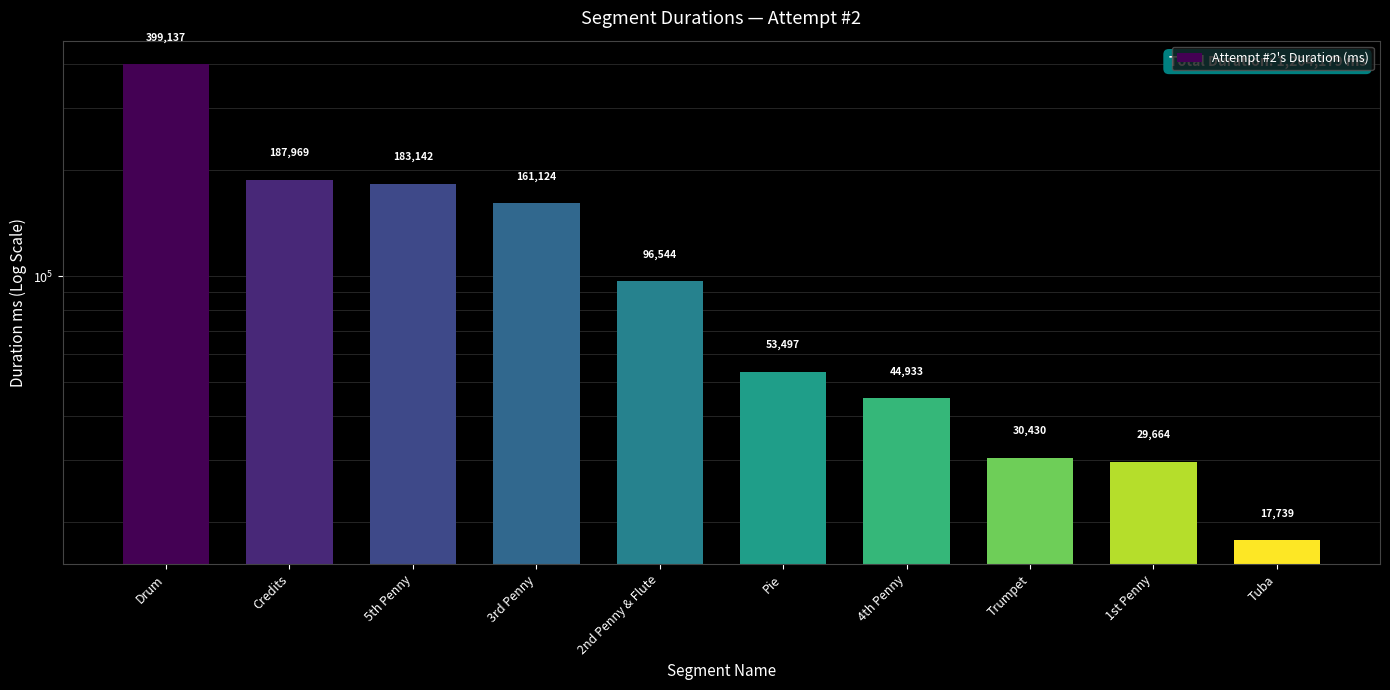

Where does the data first go above 96544?

Drum